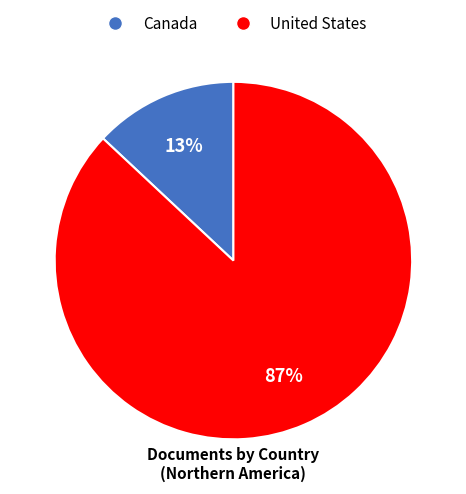

Do United States and Canada together represent more than half of the pie?

Yes